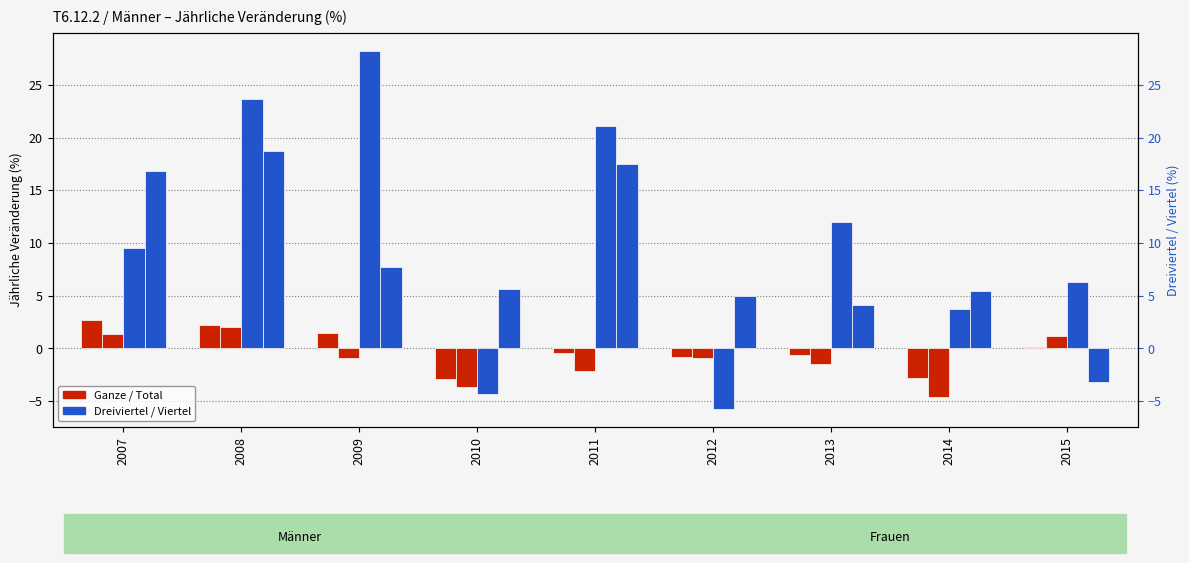

How many values in Total are above zero?

4